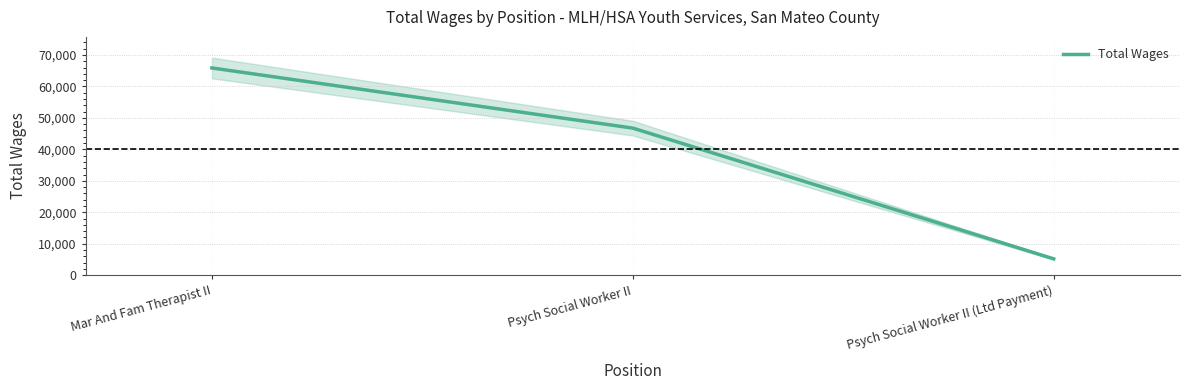

What is the difference between the values at Mar And Fam Therapist II and Psych Social Worker II (Ltd Payment)?

60716